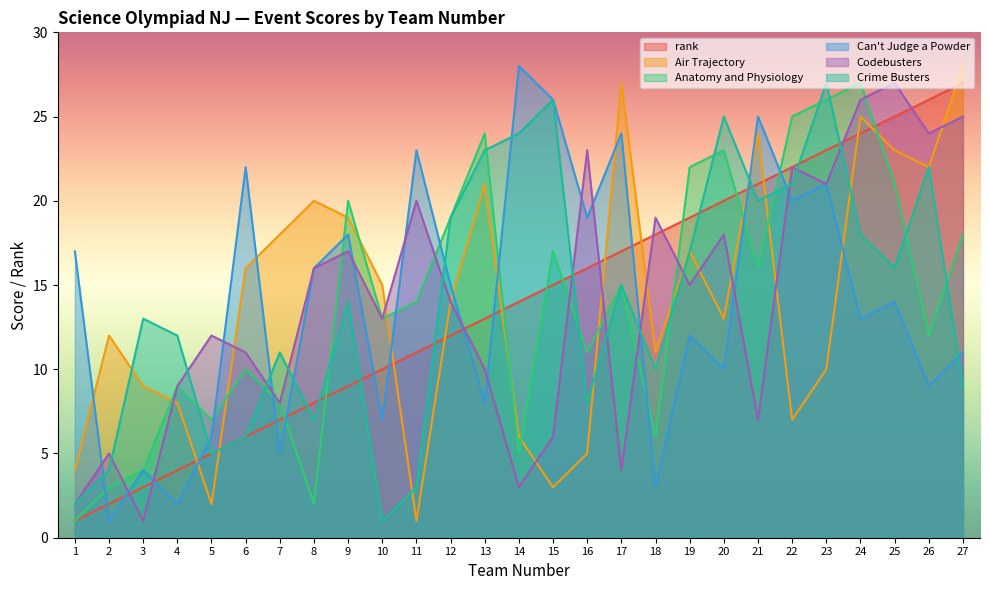

List the labels in order of Can't Judge a Powder value, largest first.

14, 15, 21, 17, 11, 6, 23, 22, 16, 9, 1, 8, 12, 25, 24, 19, 27, 20, 26, 13, 10, 5, 7, 3, 18, 4, 2